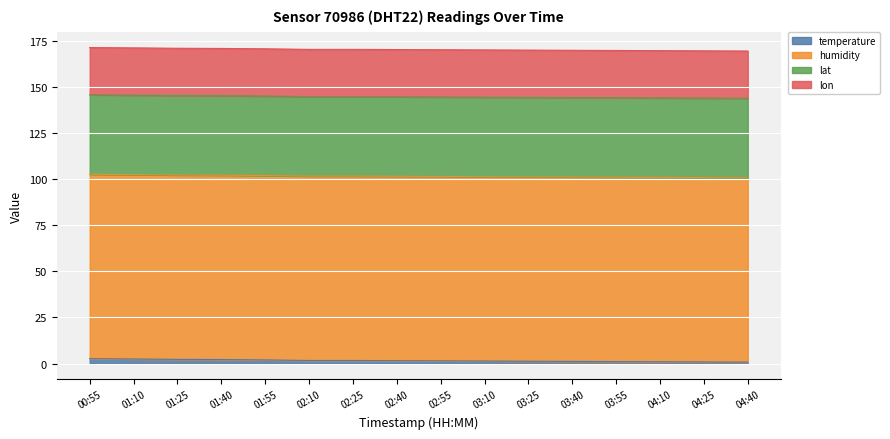

True or false: lat and temperature intersect in this chart.

False